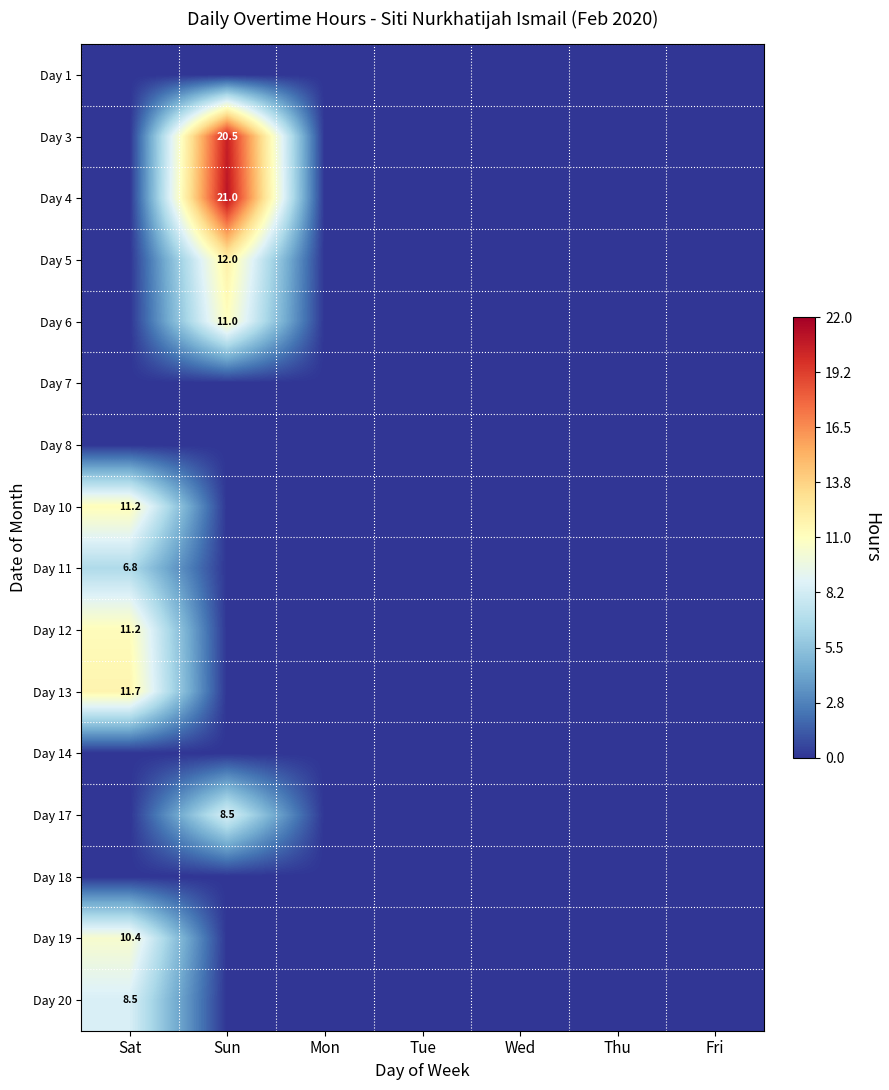

The value of Day 10 at Sat is 11.2. True or false?

True